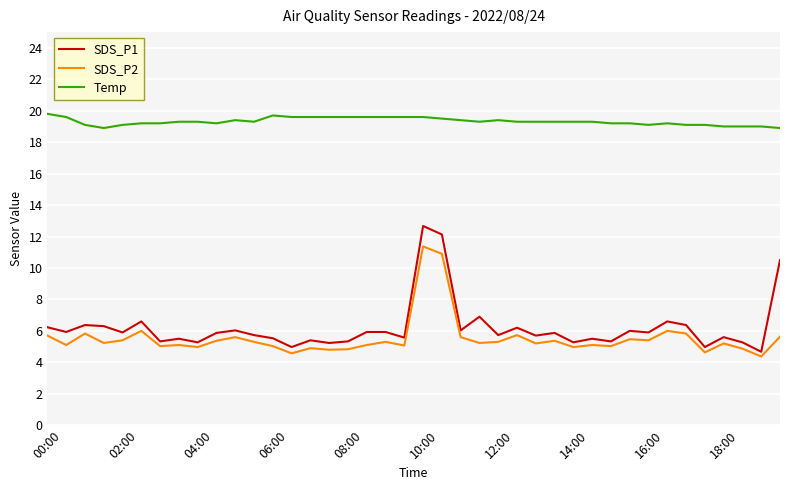

What is the difference between the second highest and second lowest values in the SDS_P1 series?

7.2